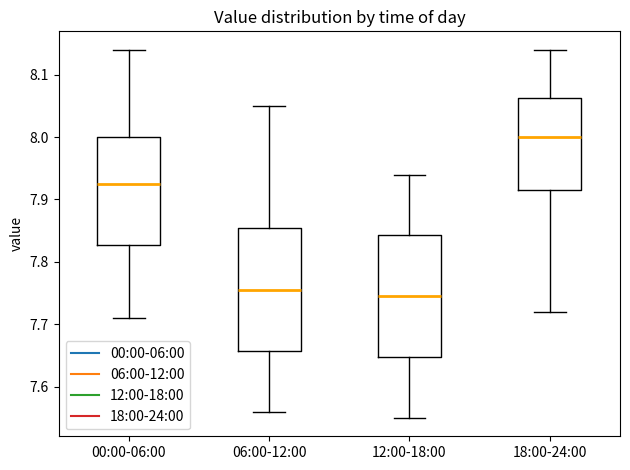

Where is the upper edge of the box for 18:00-24:00 on the y-axis? The values are not printed on the chart, so give them approximately, as read against the axis.

8.06